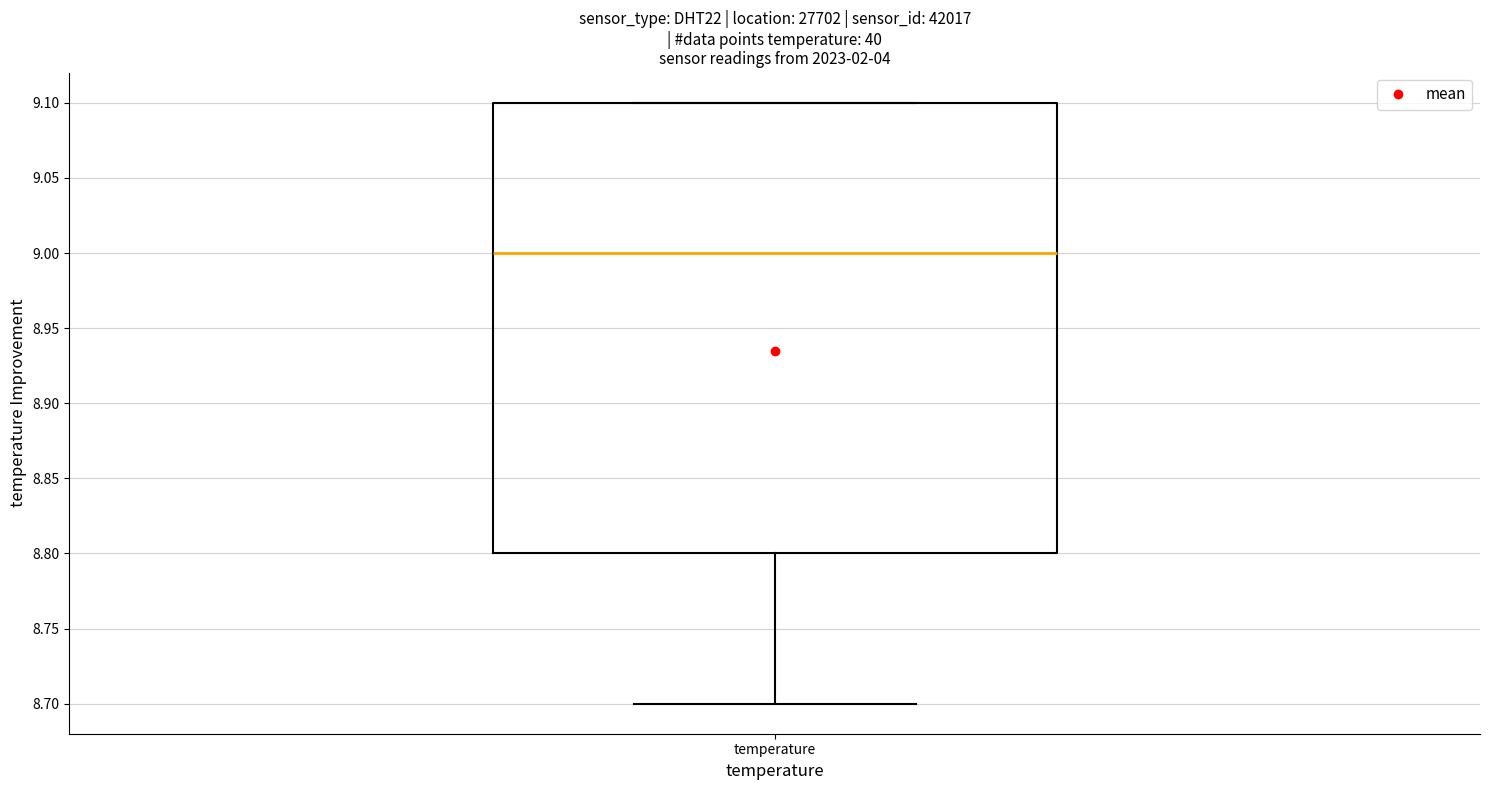

Transcribe this box plot: give where the median line is, the range the box spans, and where the two whiskers end, as read against the y-axis. The values are not printed on the chart, so give them approximately, as read against the axis.

median 9.0, box 8.8 to 9.1, whiskers 8.7 to 9.1